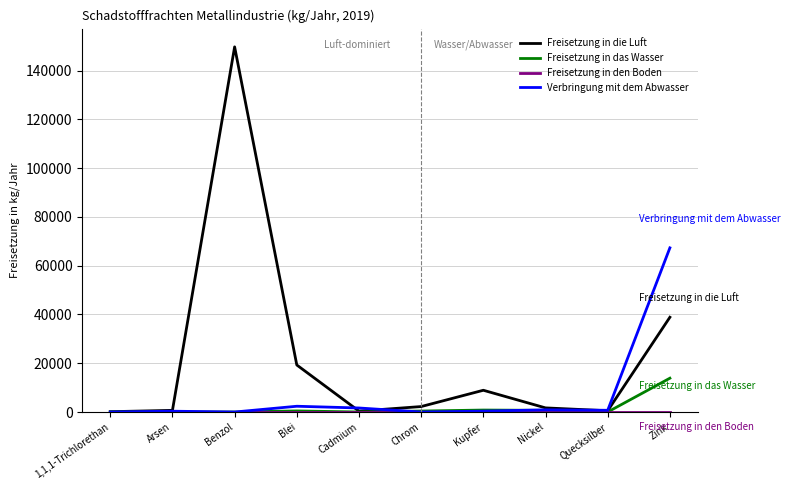

Where is Freisetzung in die Luft nearest to the value 74947?

Zink